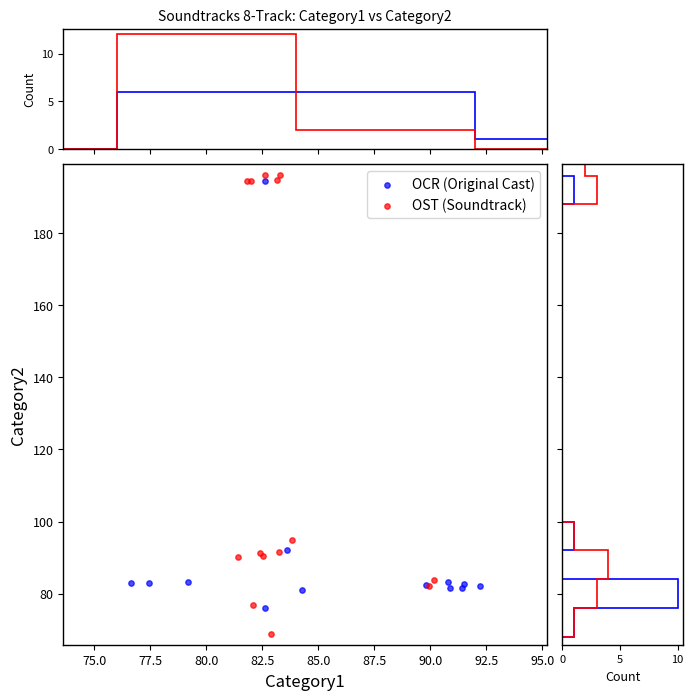

Which series reaches the maximum Y coordinate?

OST (Soundtrack)